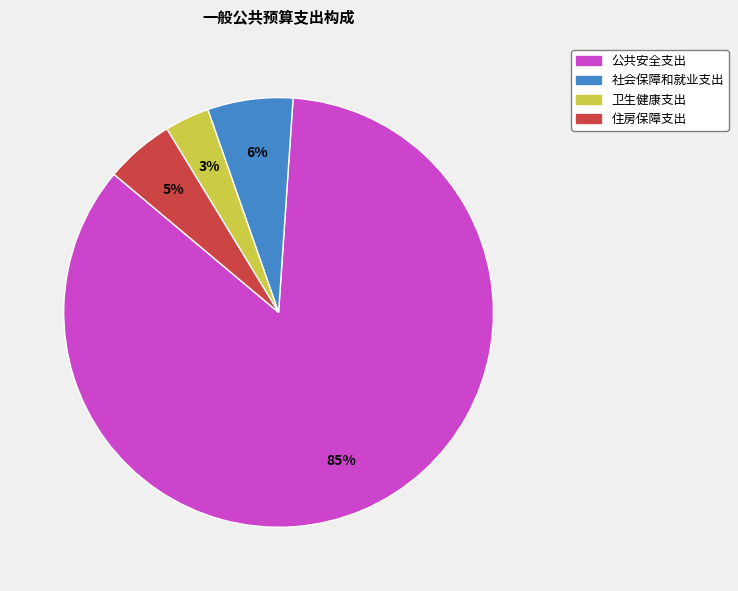

To the nearest percent, what is the average slice percentage?

25%